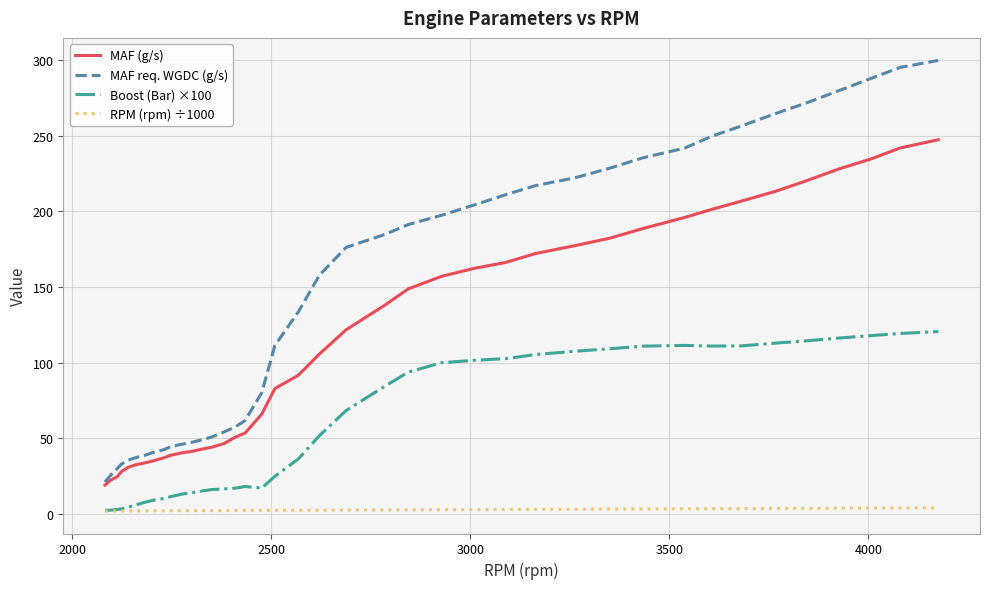

Is this an area chart (filled region under the line)?

No